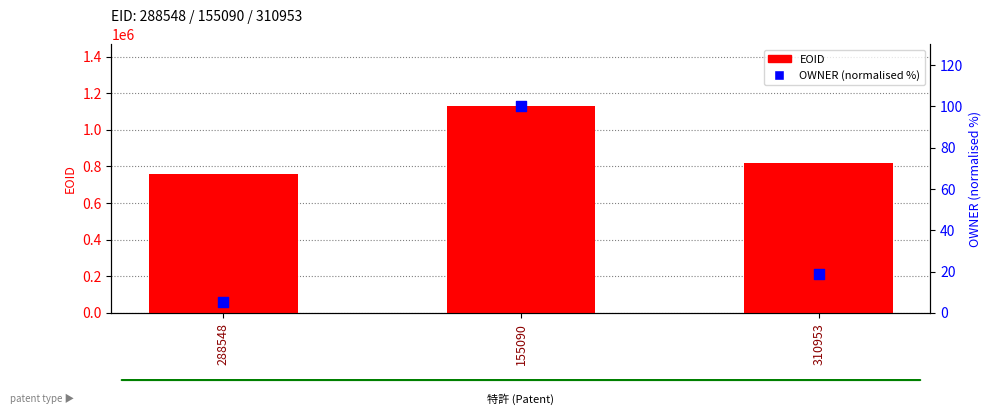

At how many categories does at least one series exceed 816844?

1